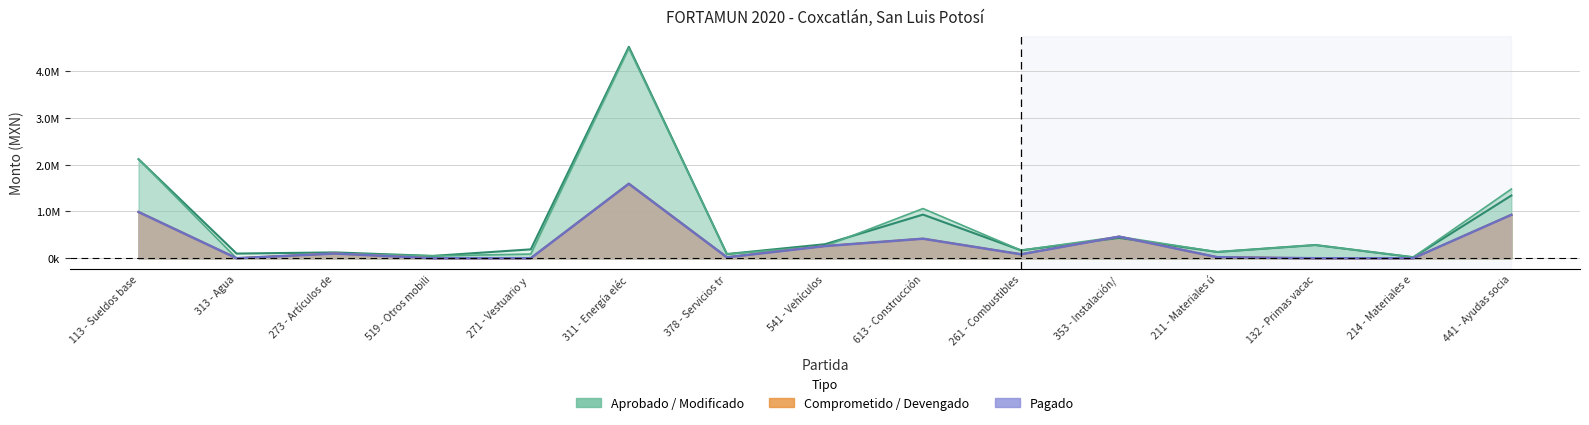

The value of Modificado at 541 - Vehículos is 380486.7. True or false?

False